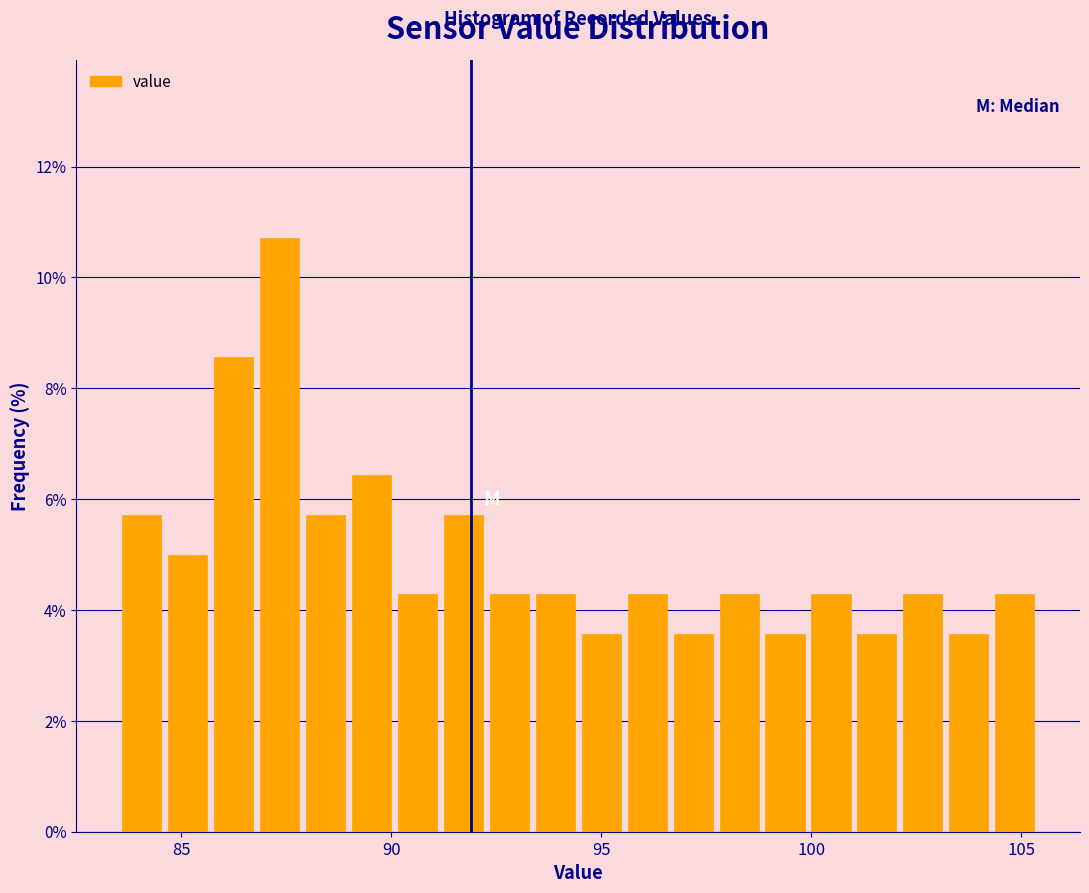

Around what value on the x-axis is the tallest bar? Give the approximate position of its centre, as read against the axis.

87.5